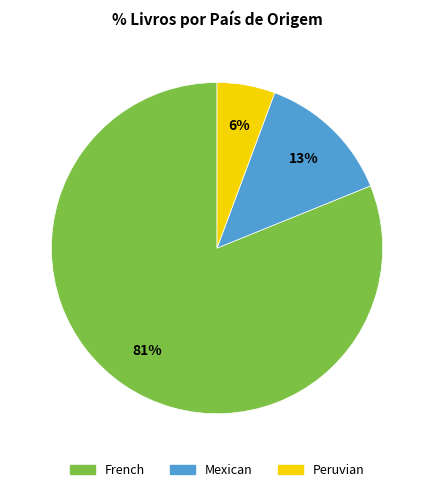

How many slices are in this pie chart?

3